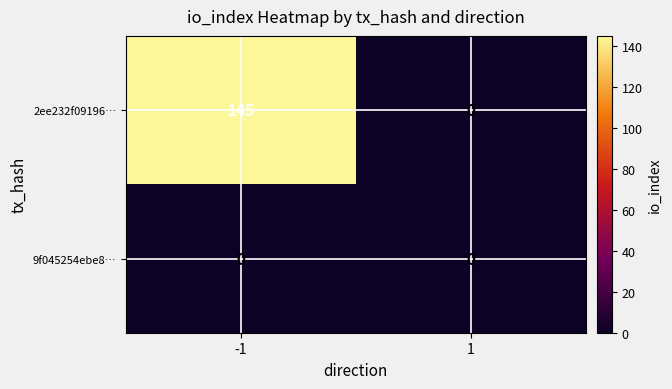

How many data points does each series have?

2